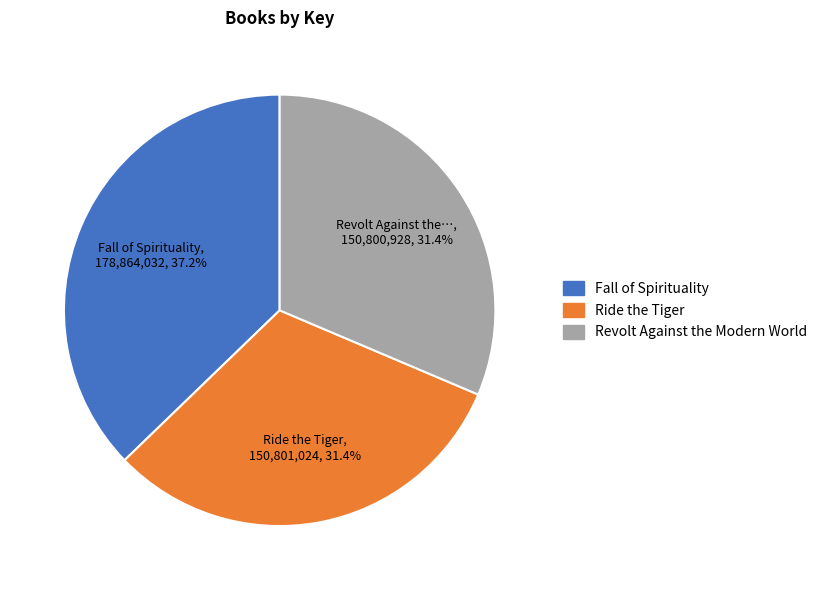

Which category has the biggest portion of the pie?

Fall of Spirituality